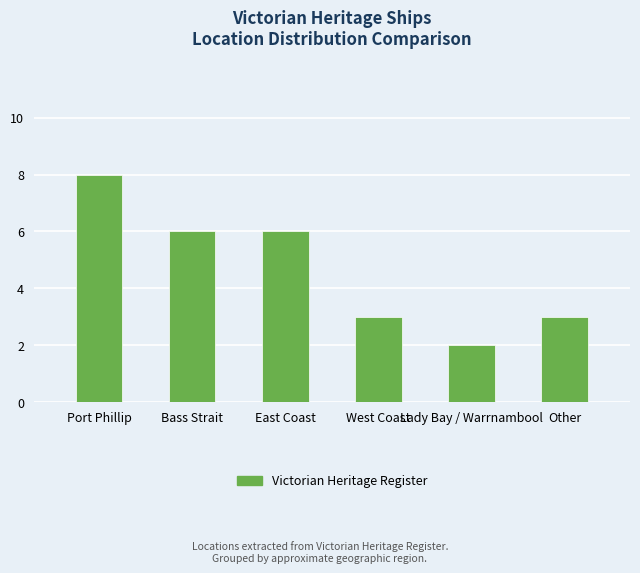

What is the label of the 2nd bar from the left?

Bass Strait